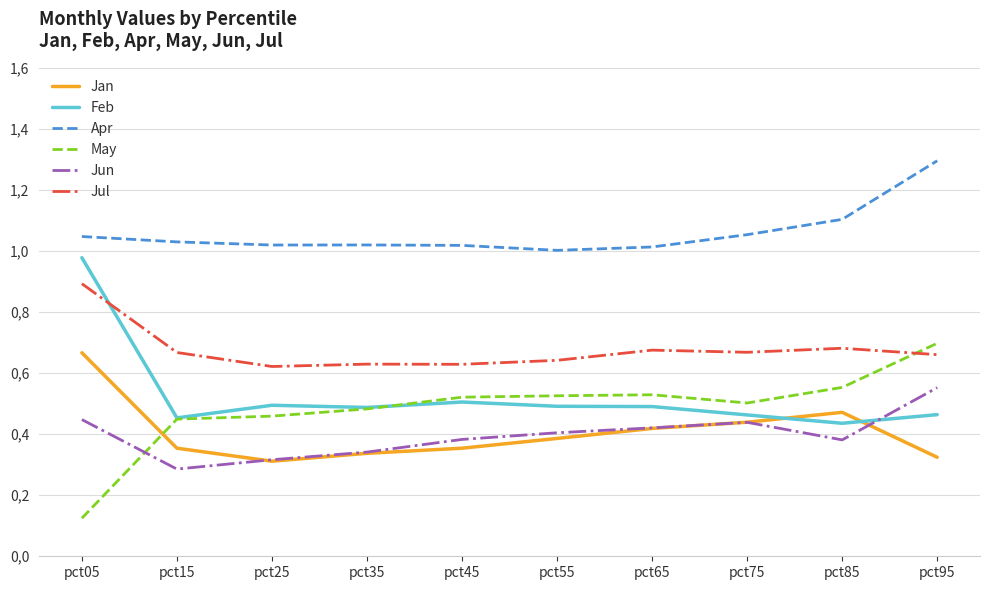

Does the chart have visible grid lines?

Yes